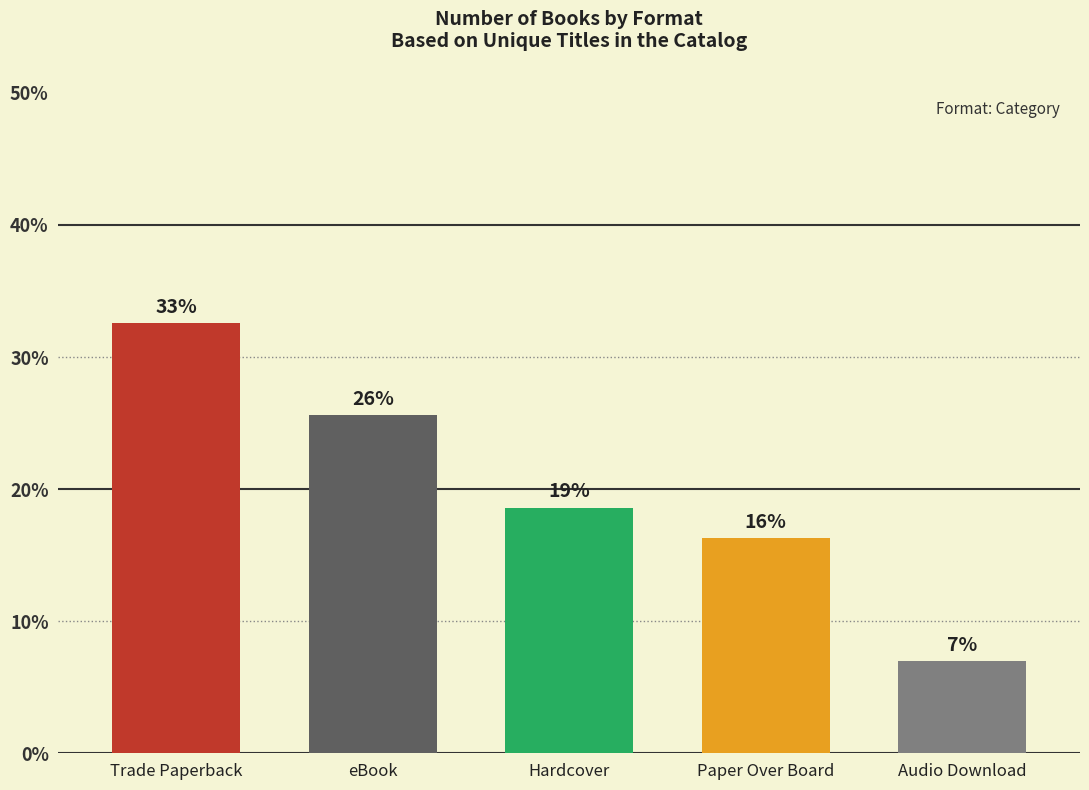

At which label does the data first exceed 18?

Trade Paperback